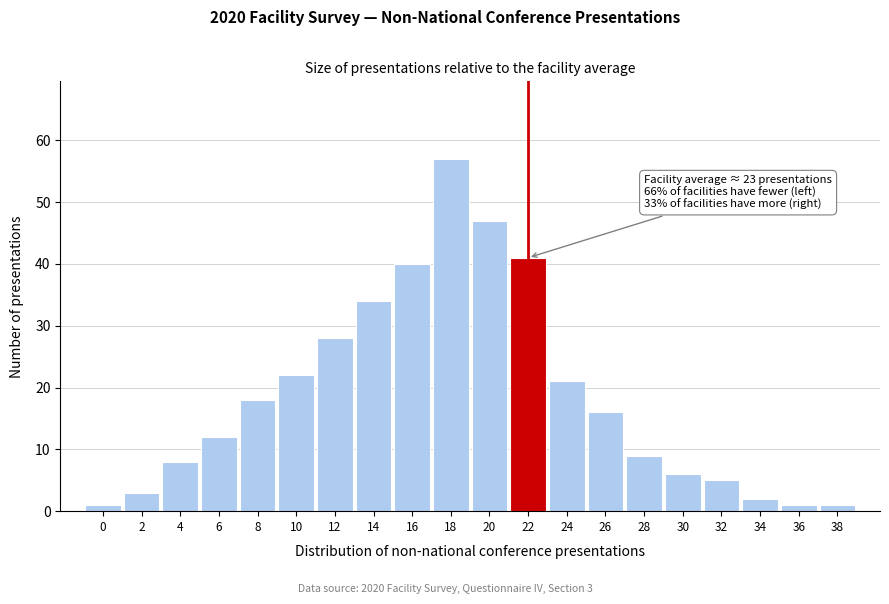

Reading right to left, list all the values displayed in this chart.

1	1	2	5	6	9	16	21	41	47	57	40	34	28	22	18	12	8	3	1